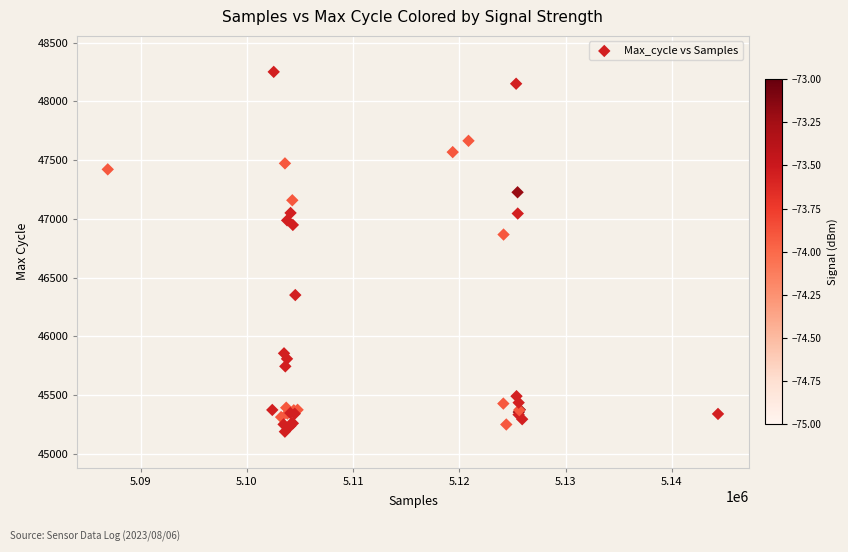

What Y value in the scatter plot is closest to 46719?

46866